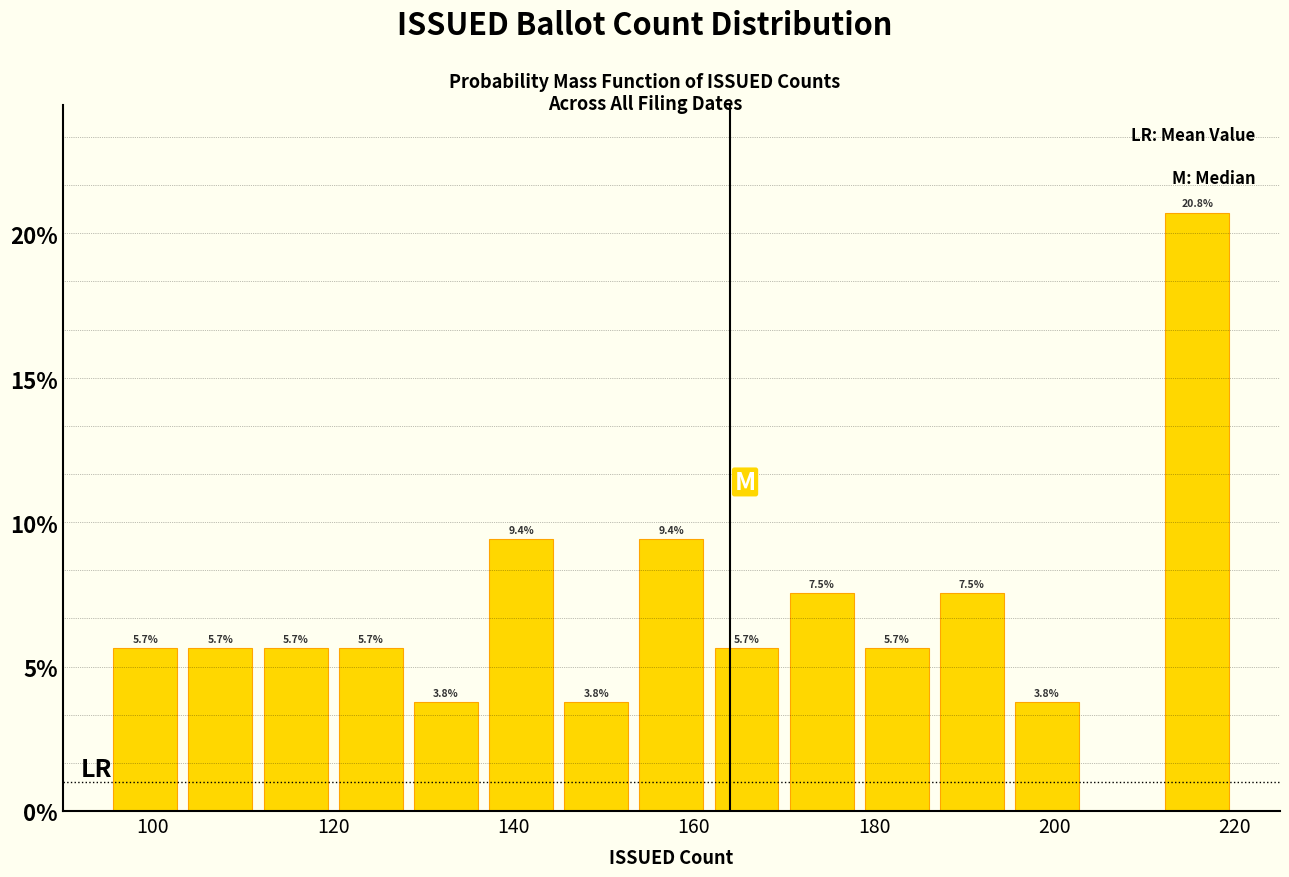

Which range on the x-axis has the tallest bar?

212 to 220